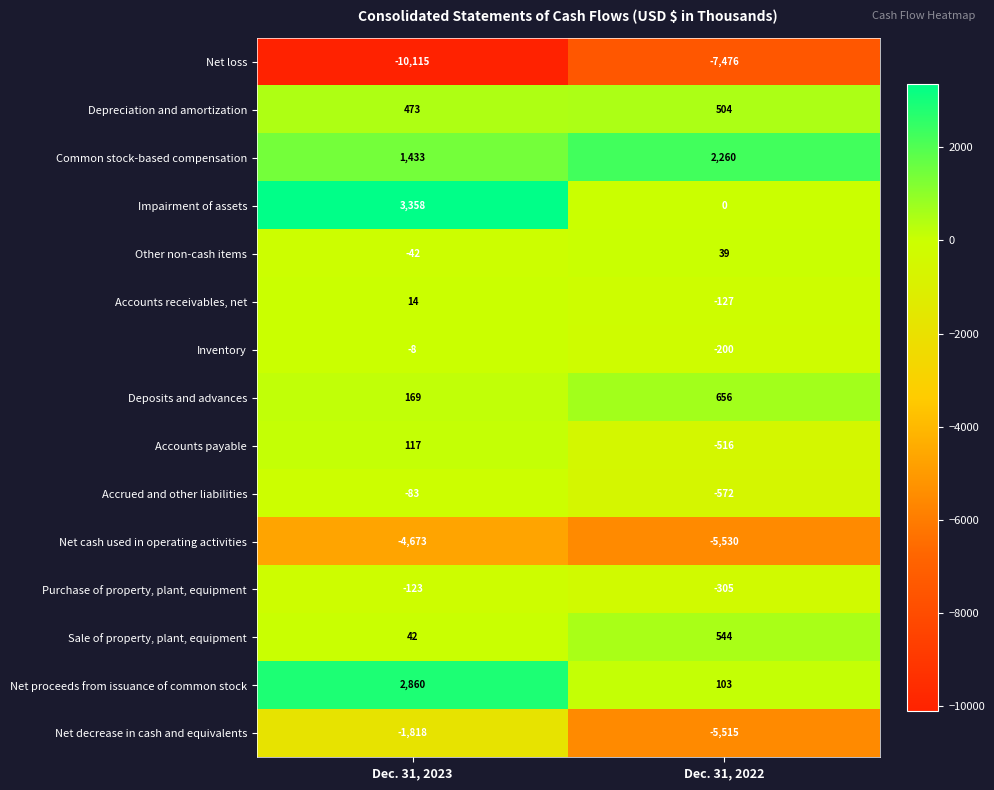

Where is Net cash used in operating activities nearest to the value -5101?

Dec. 31, 2023